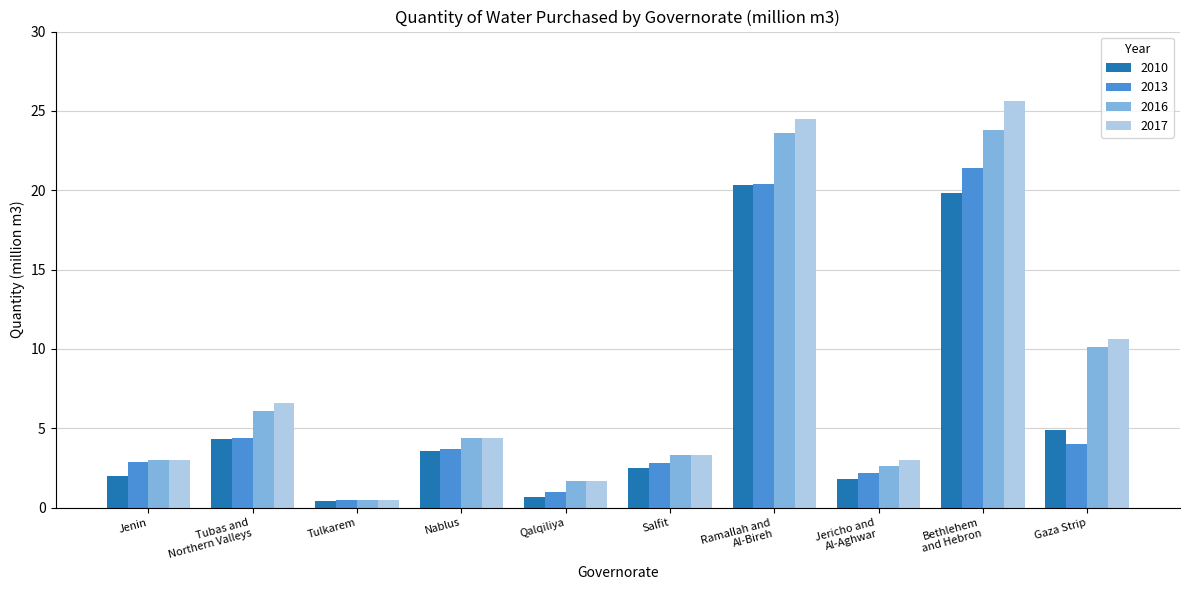

Which series has the largest range (max minus min)?

2017